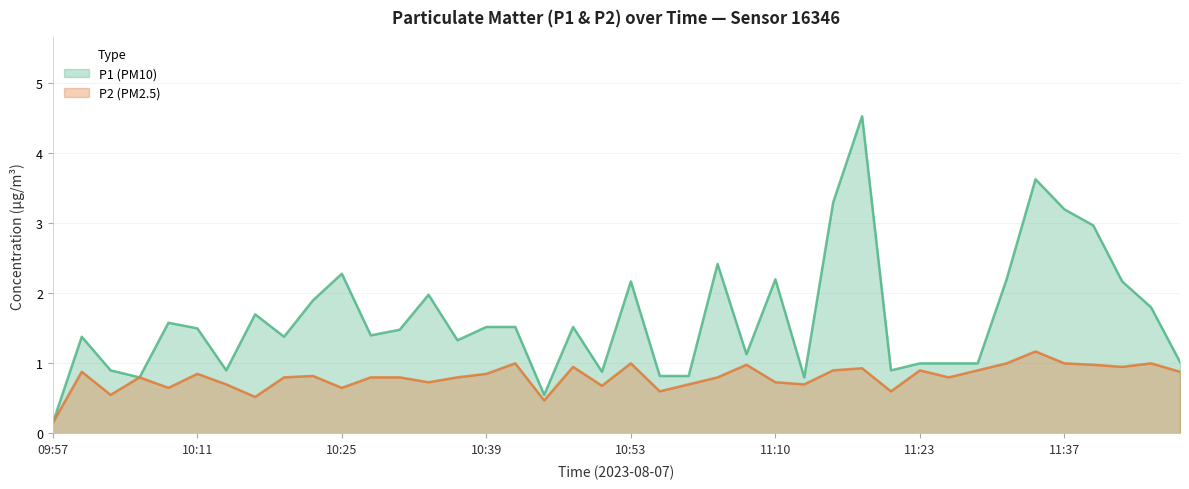

At which label is P2 closest to 0?

09:57